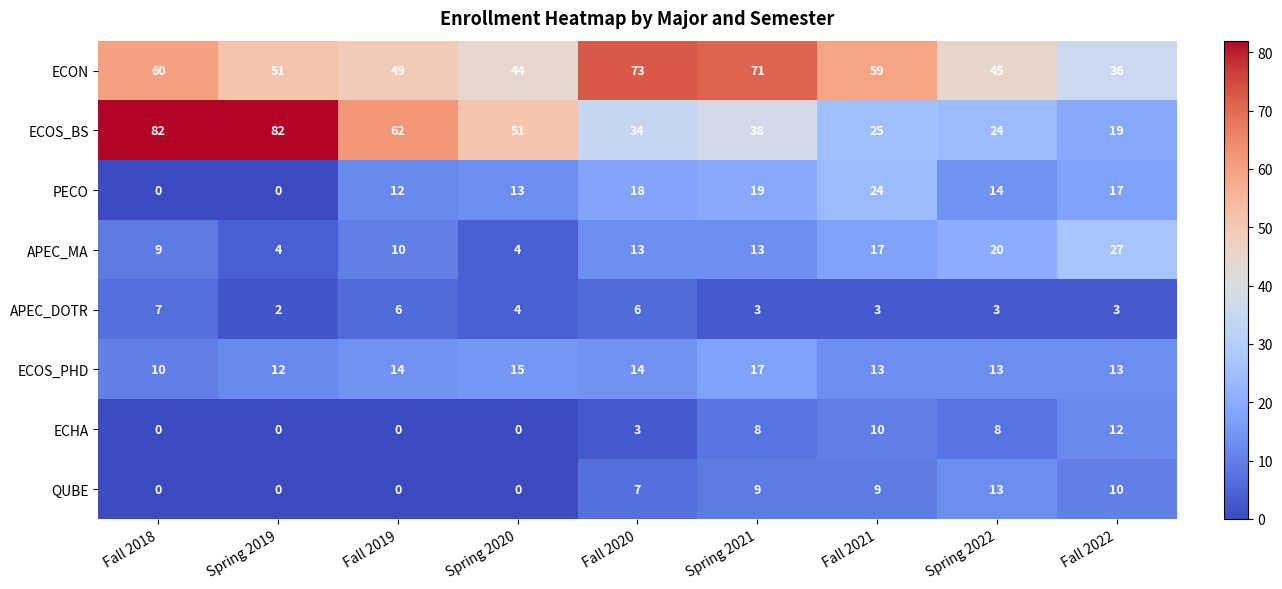

True or false: QUBE has a value of 9 at Fall 2021.

True